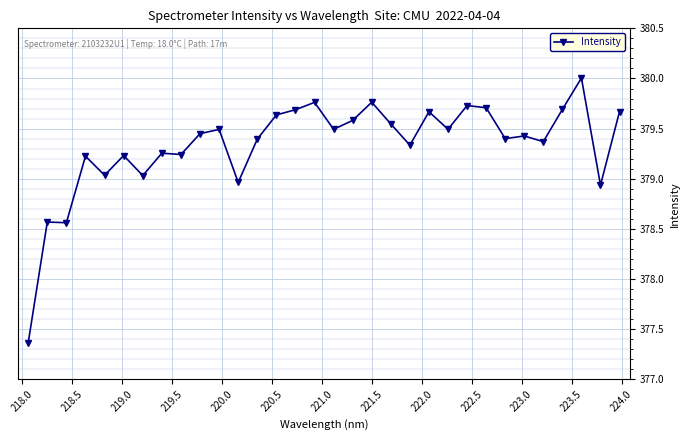

What is the sum of all values?

12138.7